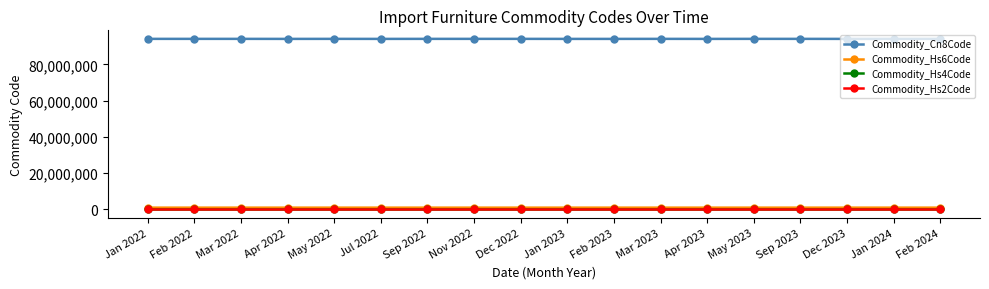

What is the label of the 12th point from the left?

Mar 2023